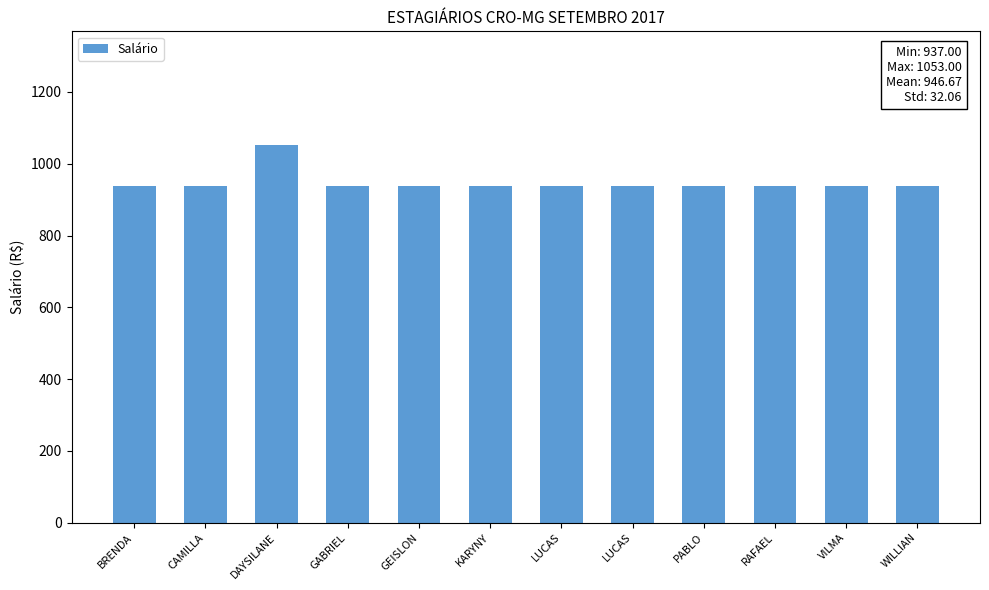

Are the bars horizontal?

No